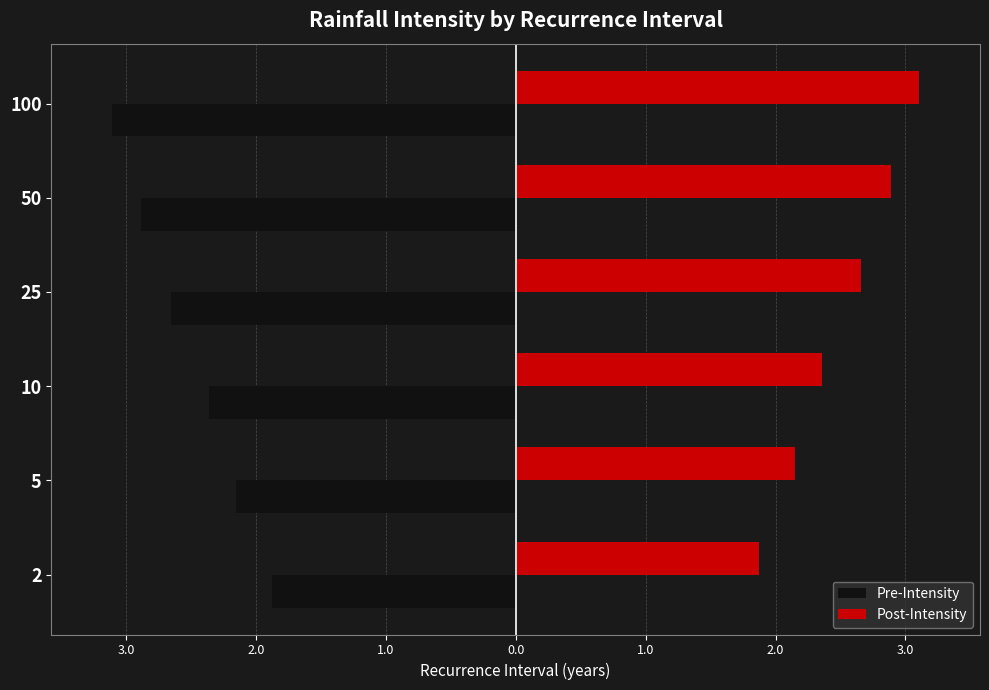

Which series has the largest total across all categories?

Post-Intensity